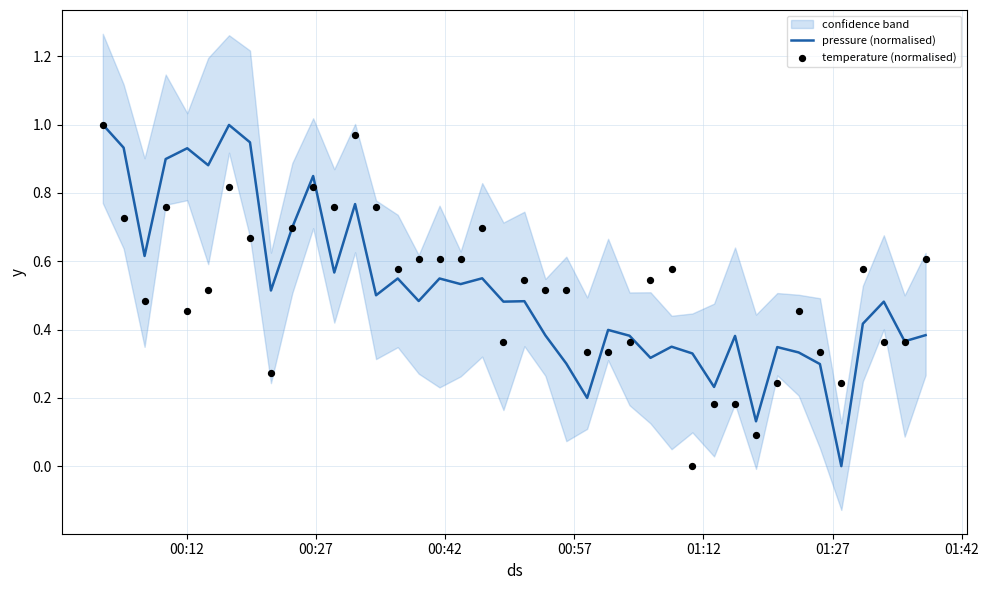

What are all the series names shown in the legend?

pressure (normalised), temperature (normalised)